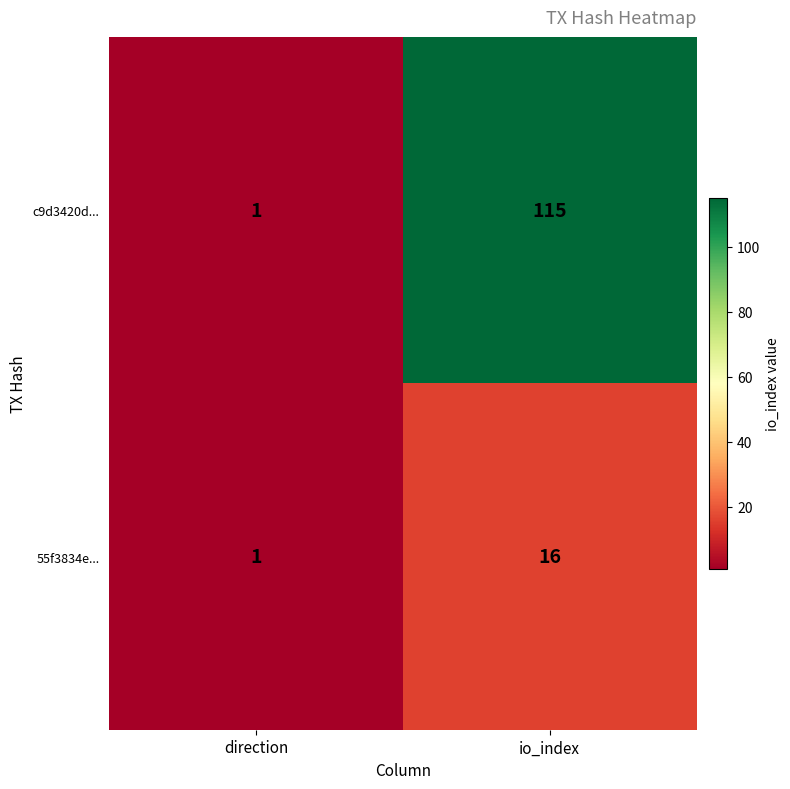

Reading left to right, list all the values displayed in this chart.

c9d3420d...: 1	115
55f3834e...: 1	16